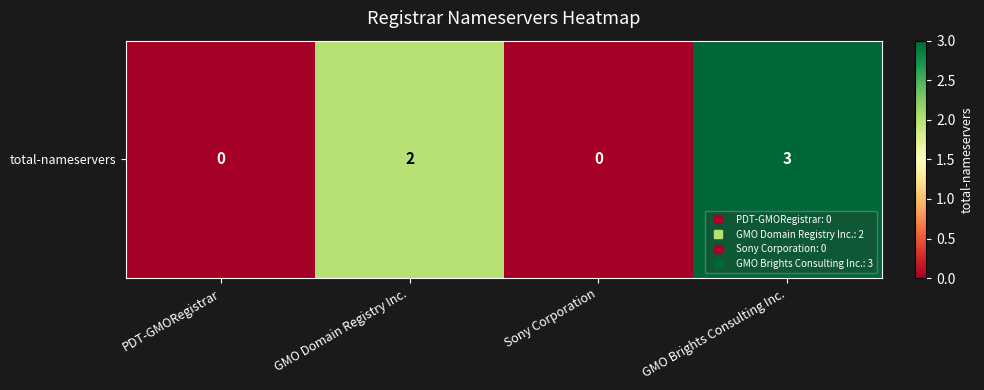

What is the difference between the second highest and minimum values?

2